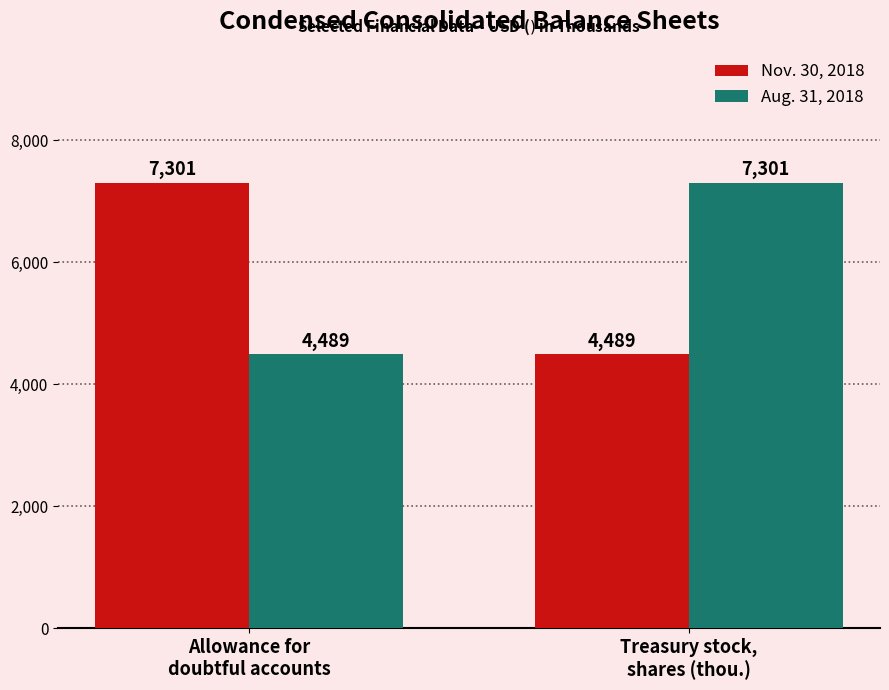

What is the minimum value shown in the chart?

4489